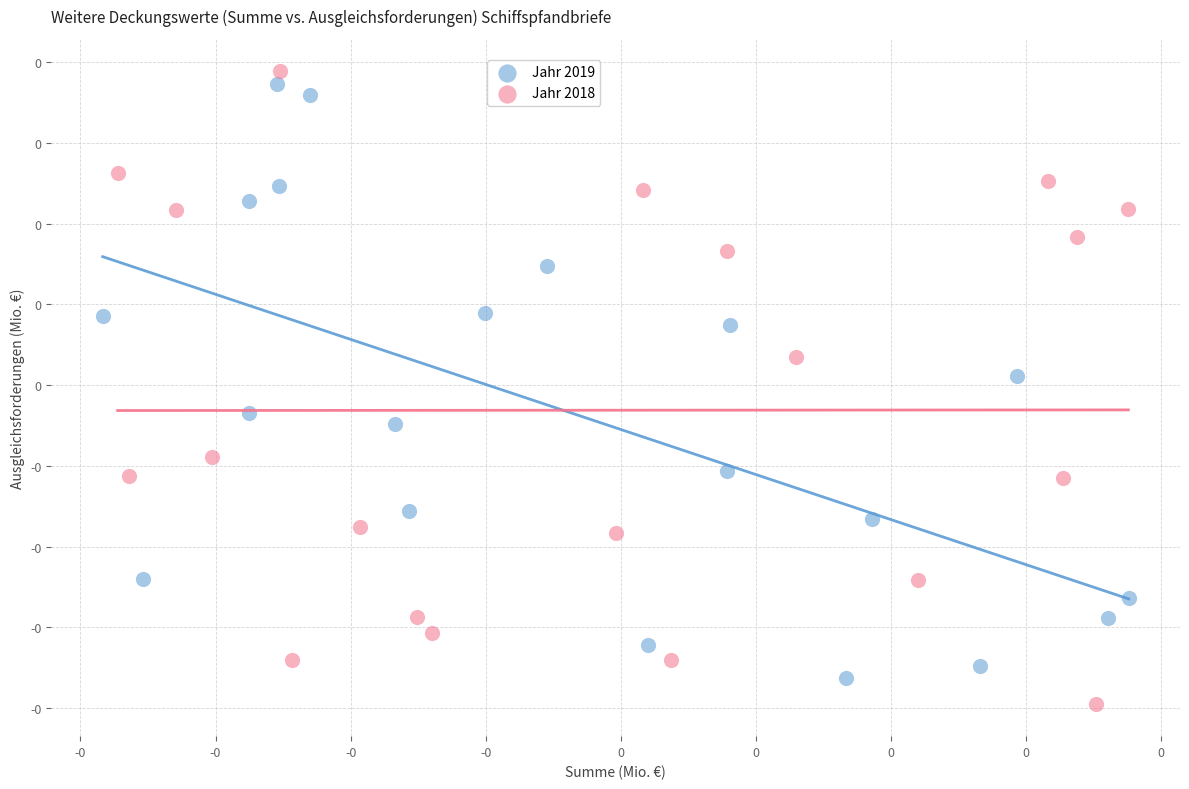

What are all the series names shown in the legend?

Jahr 2019, Jahr 2018